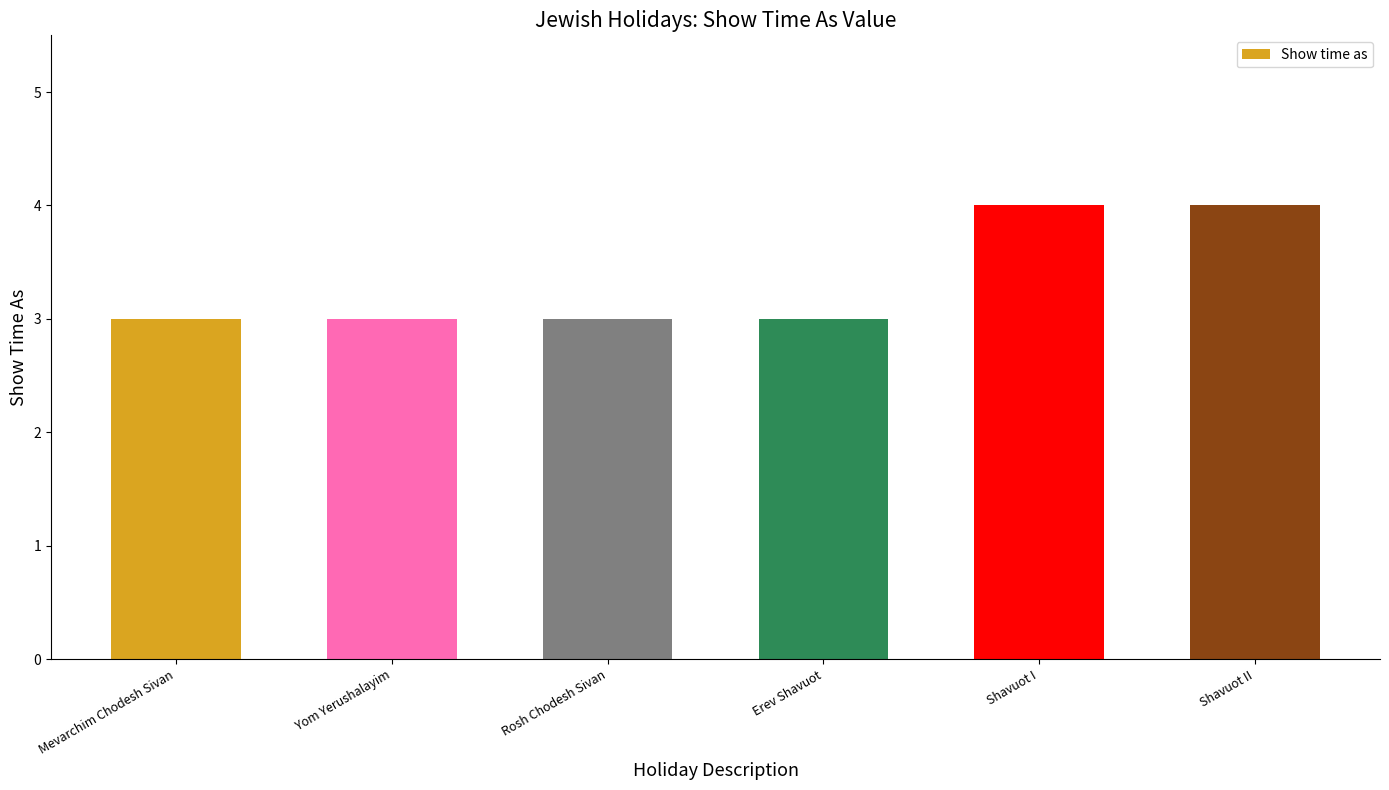

What is the minimum value shown in the chart?

3